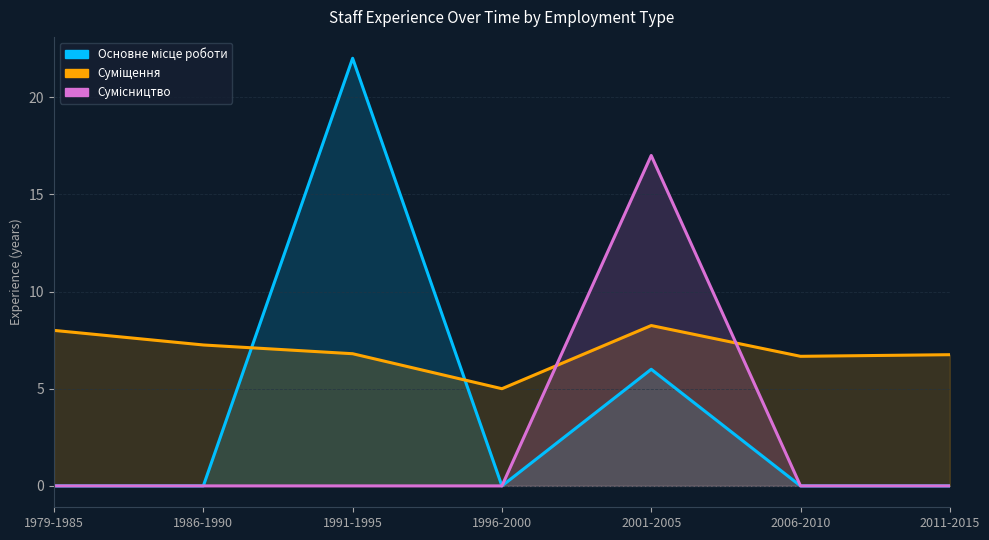

List the series in order of their peak value, lowest first.

Суміщення, Сумісництво, Основне місце роботи